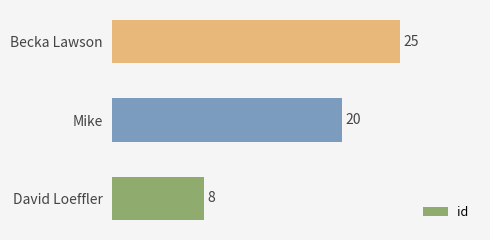

Reading bottom to top, transcribe all the data shown in this chart.

8	20	25